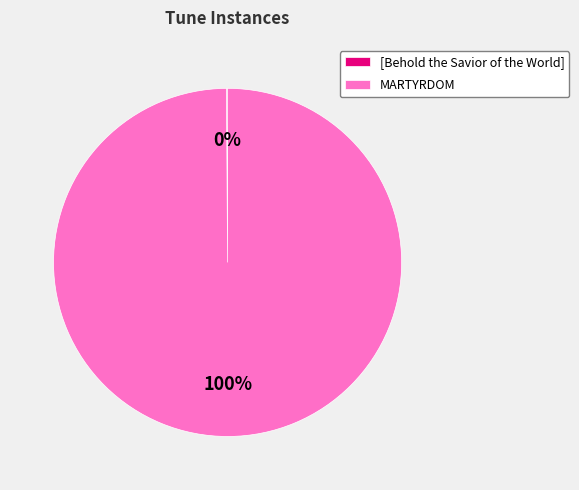

To the nearest percent, what is the average slice percentage?

50%